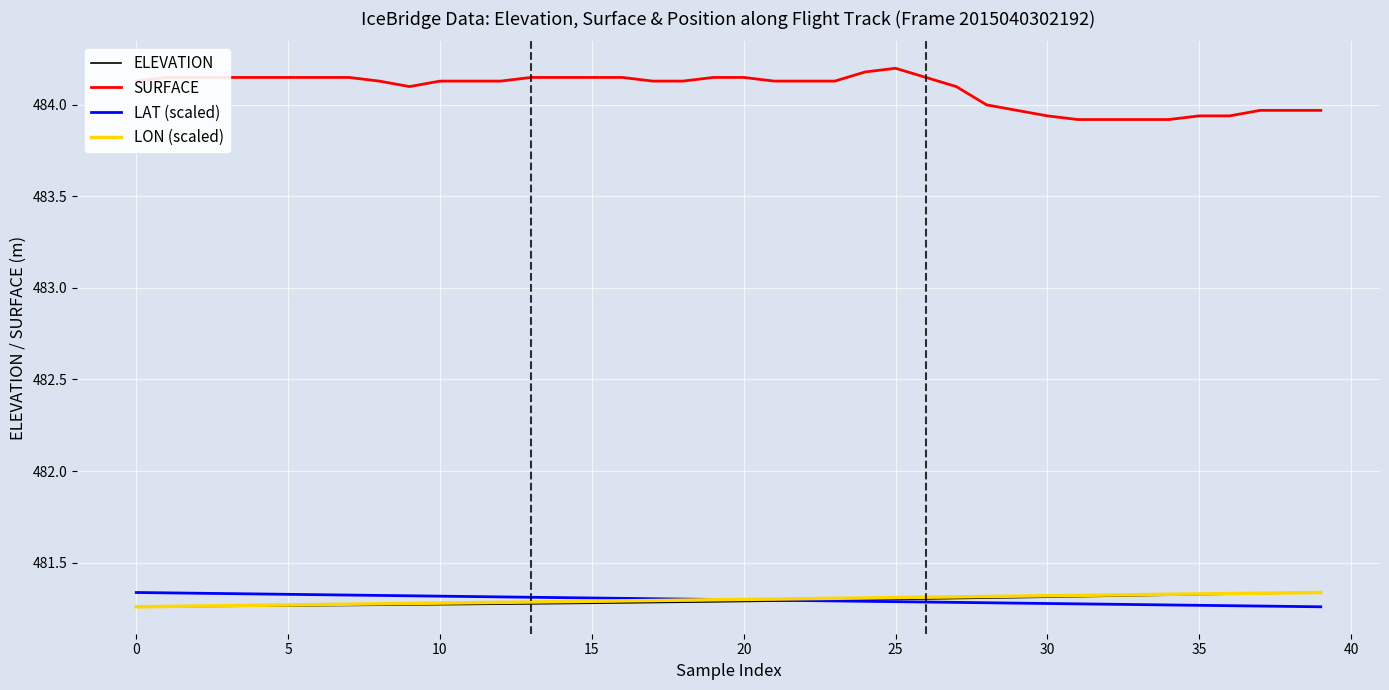

Which series has the widest spread of values?

SURFACE